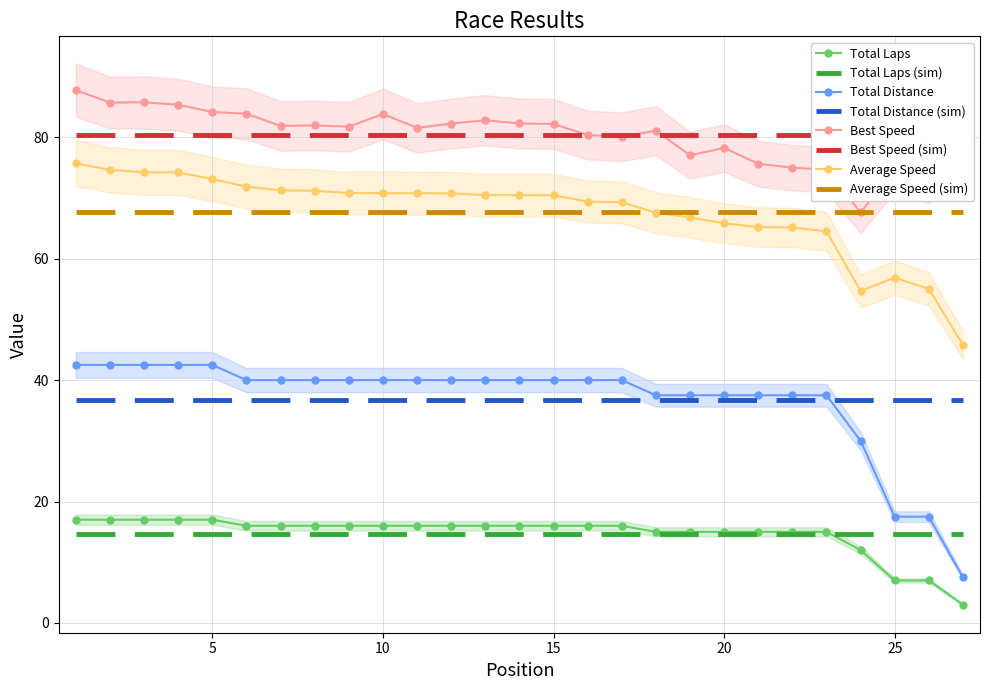

What is the maximum value for Total Distance (sim)?

36.7